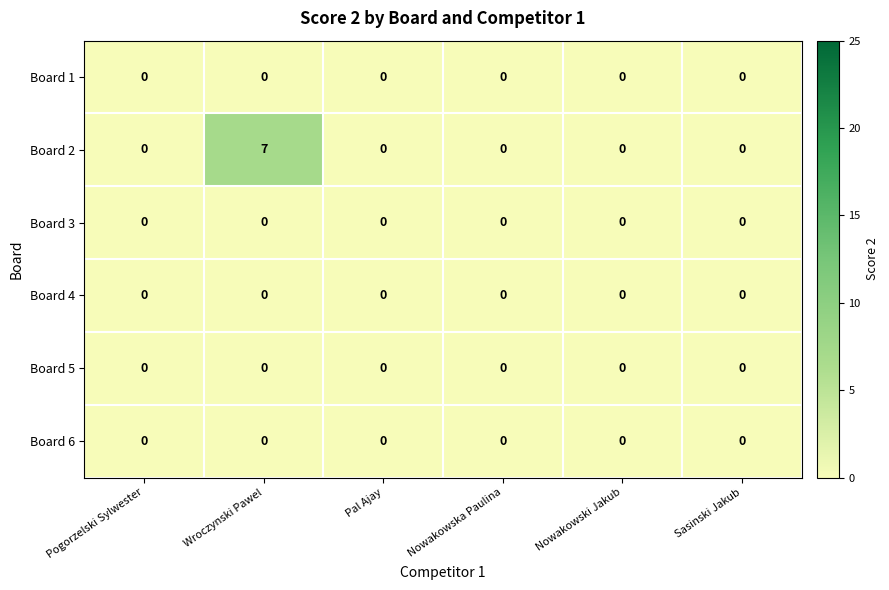

What is the maximum value for Board 2?

7